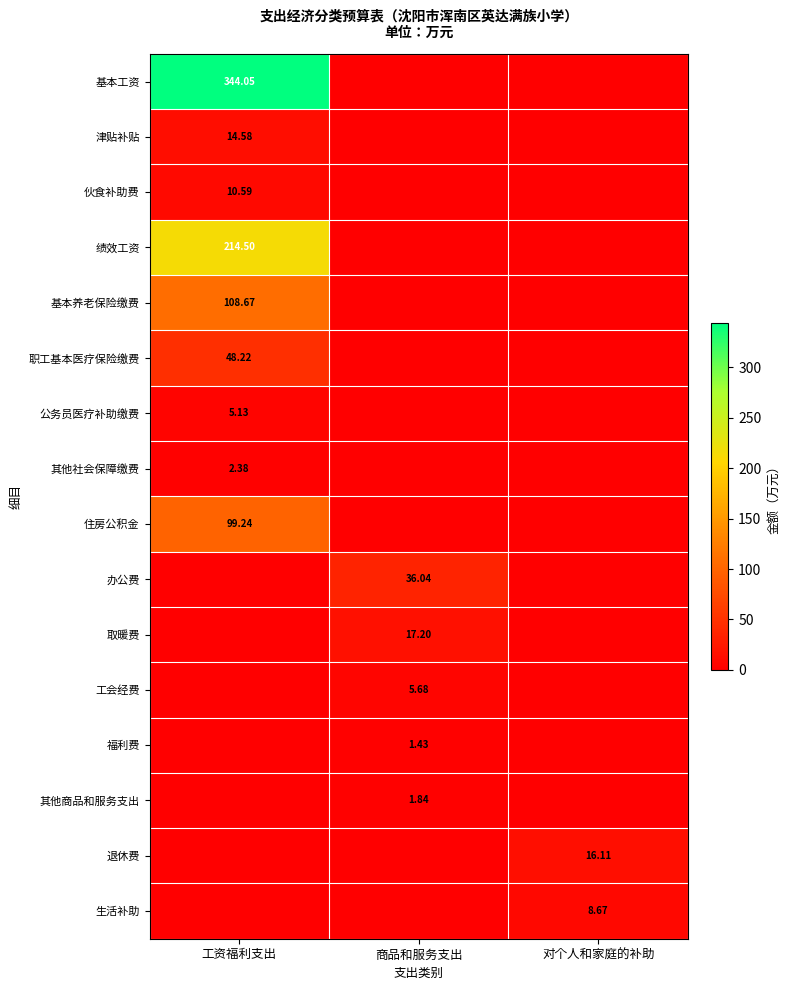

At which category is the sum across all series the highest?

工资福利支出